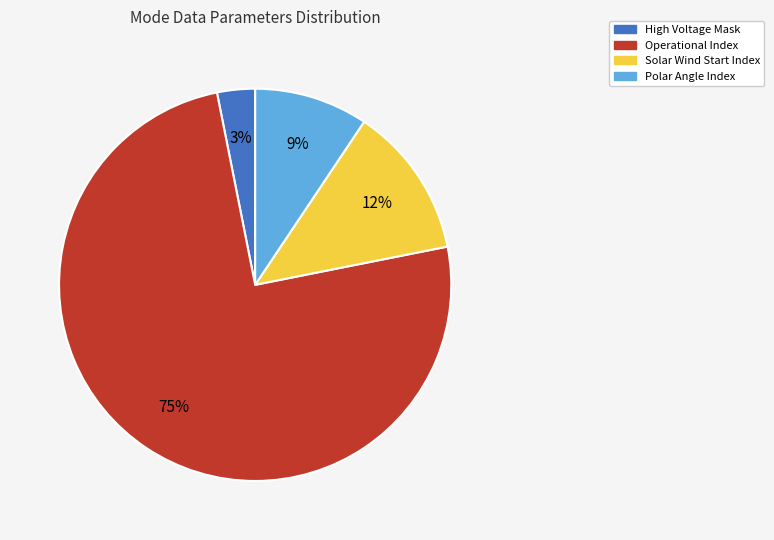

To the nearest percent, what portion does Polar Angle Index represent?

9%